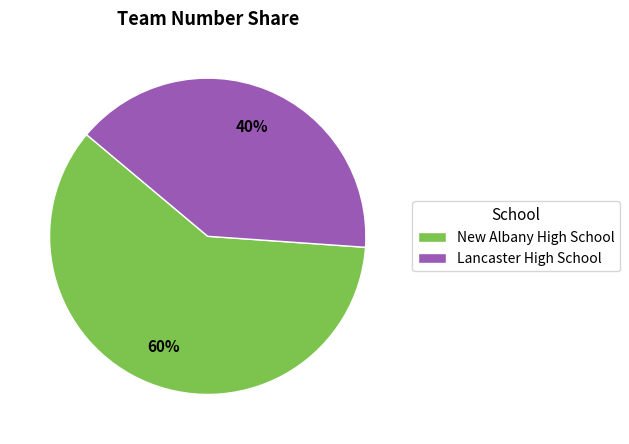

The New Albany High School slice represents 73% of the pie. True or false?

False